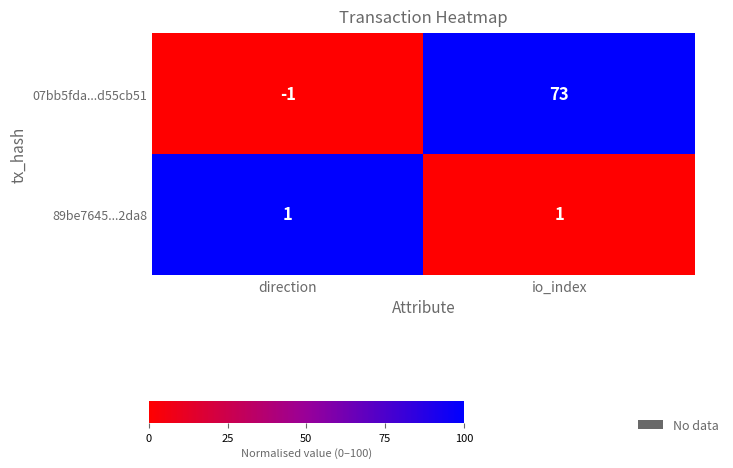

Rank the series at io_index from highest to lowest value.

07bb5fda...d55cb51, 89be7645...2da8